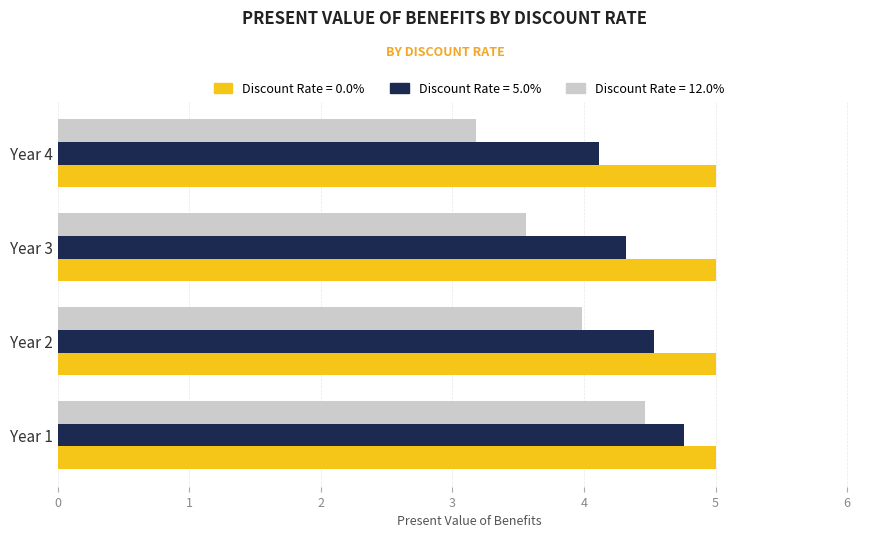

List the series in order of their peak value, lowest first.

Discount Rate = 12.0%, Discount Rate = 5.0%, Discount Rate = 0.0%